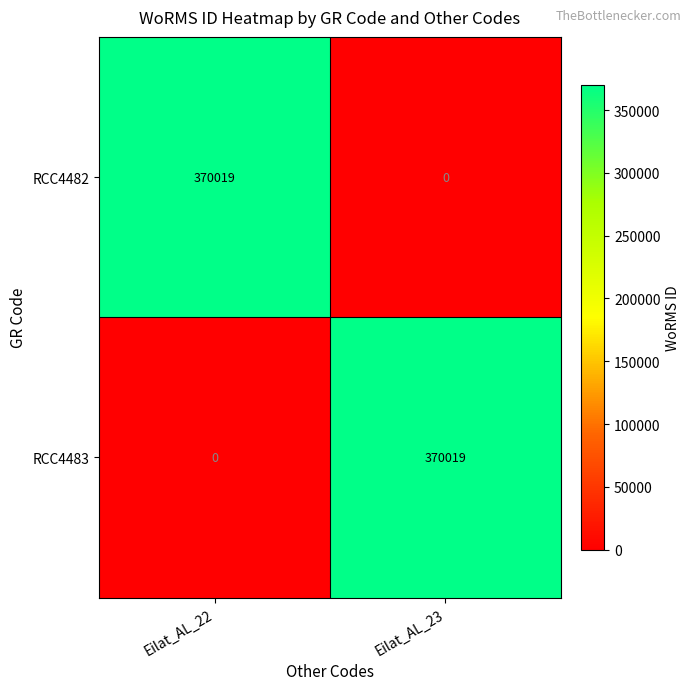

At Eilat_AL_23, list the series in order from smallest to largest.

RCC4482, RCC4483